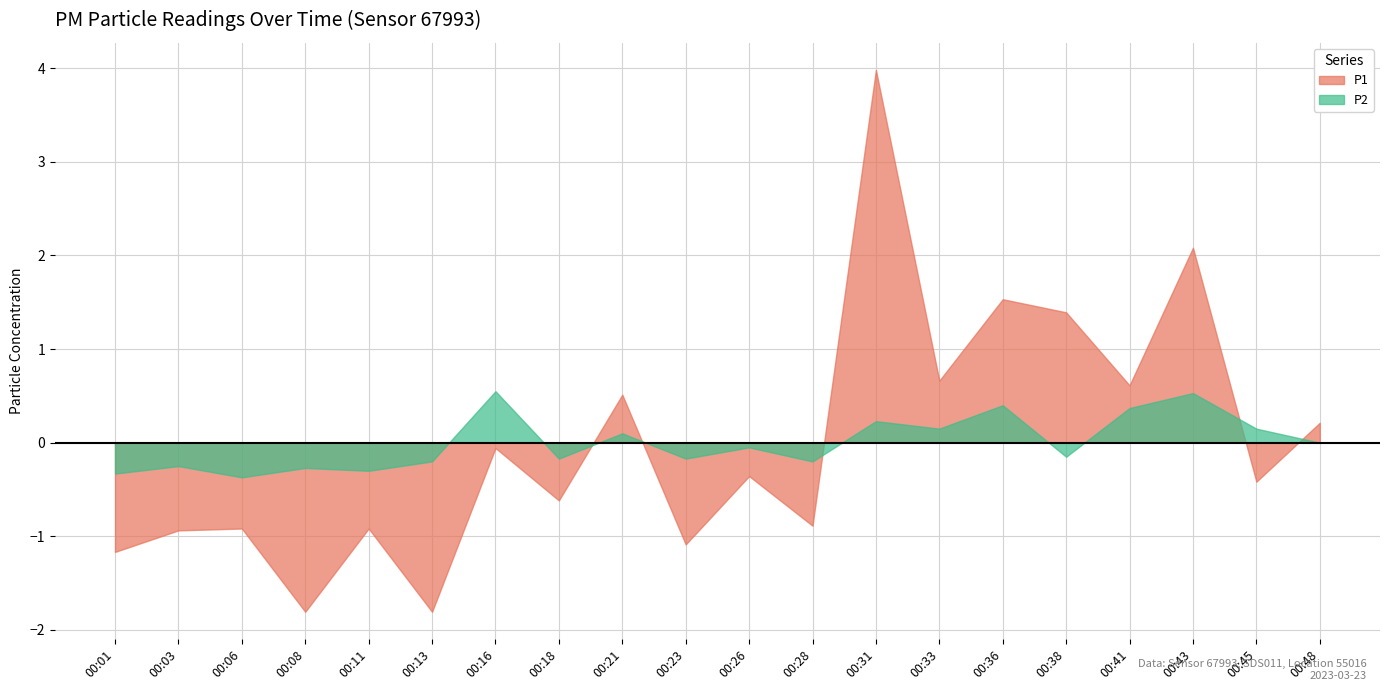

True or false: P2 has a value of 1.1 at 00:11.

False